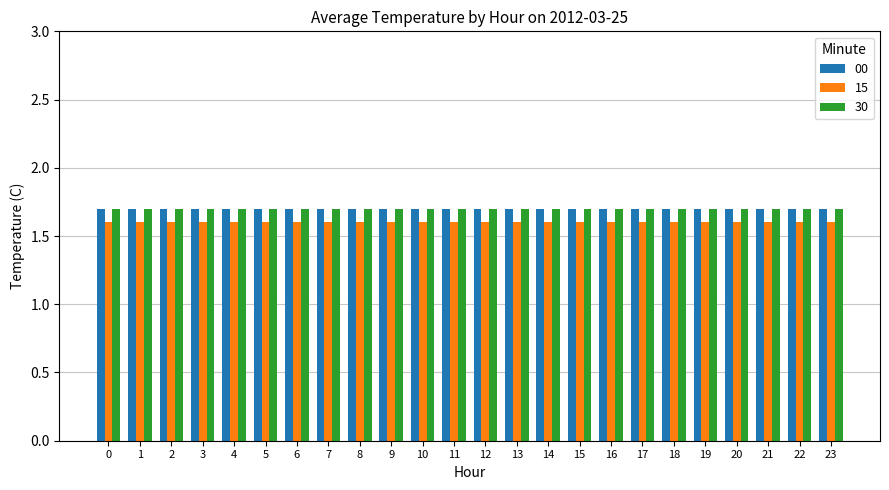

Count the number of categories in the chart.

24